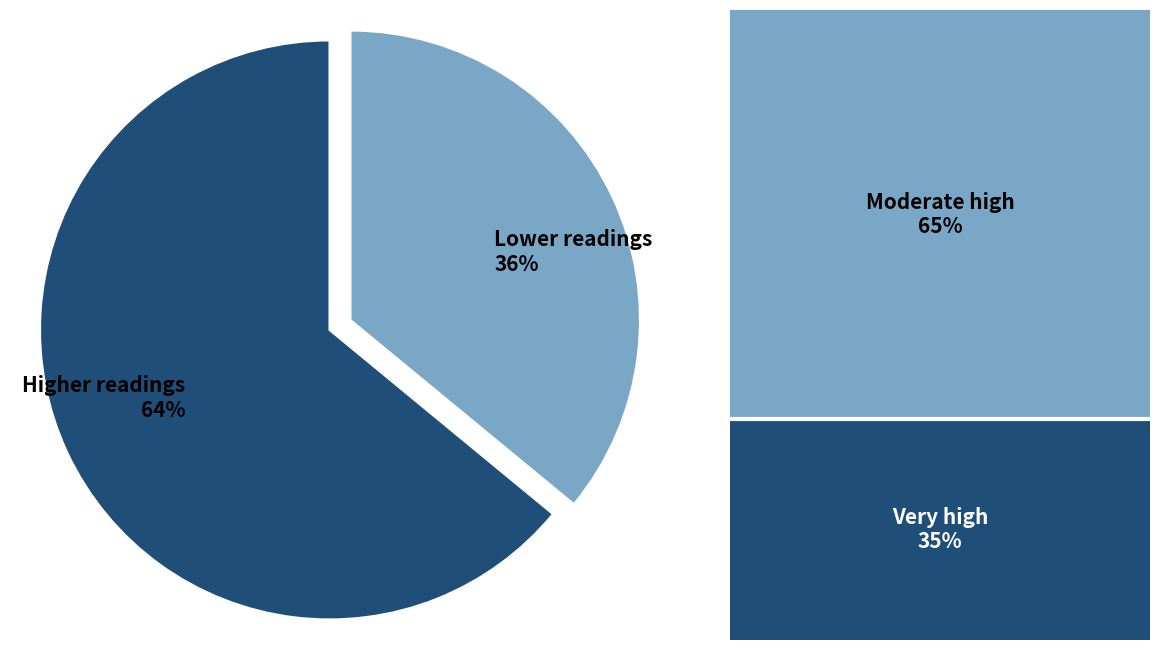

To the nearest percent, what is the average slice percentage?

50%